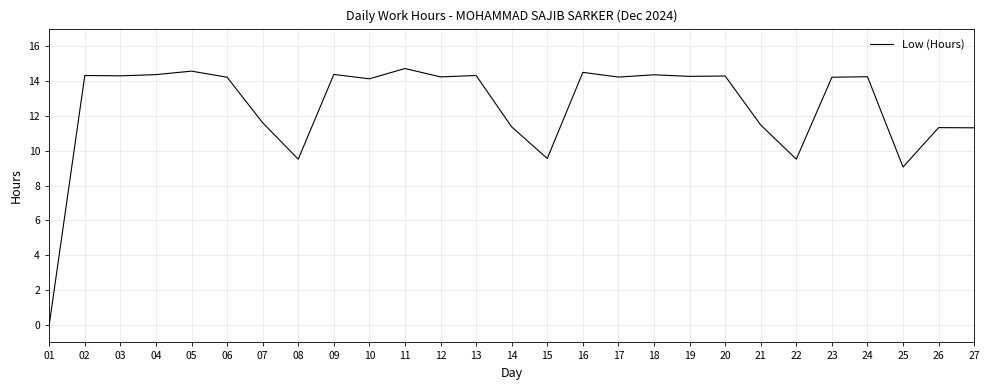

Where is the data nearest to the value 7?

25